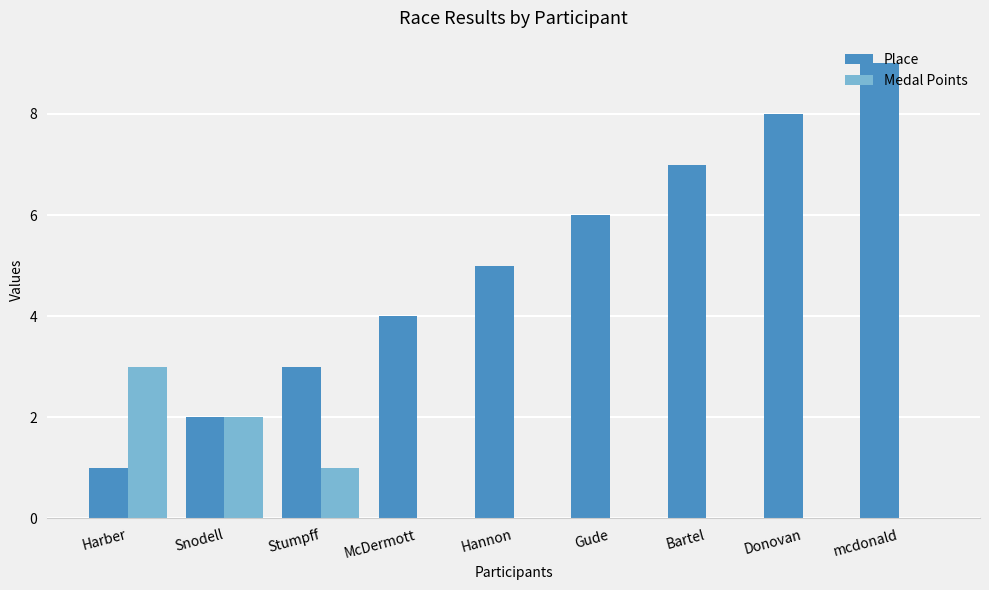

Which series changed the most between Snodell and Donovan?

Place